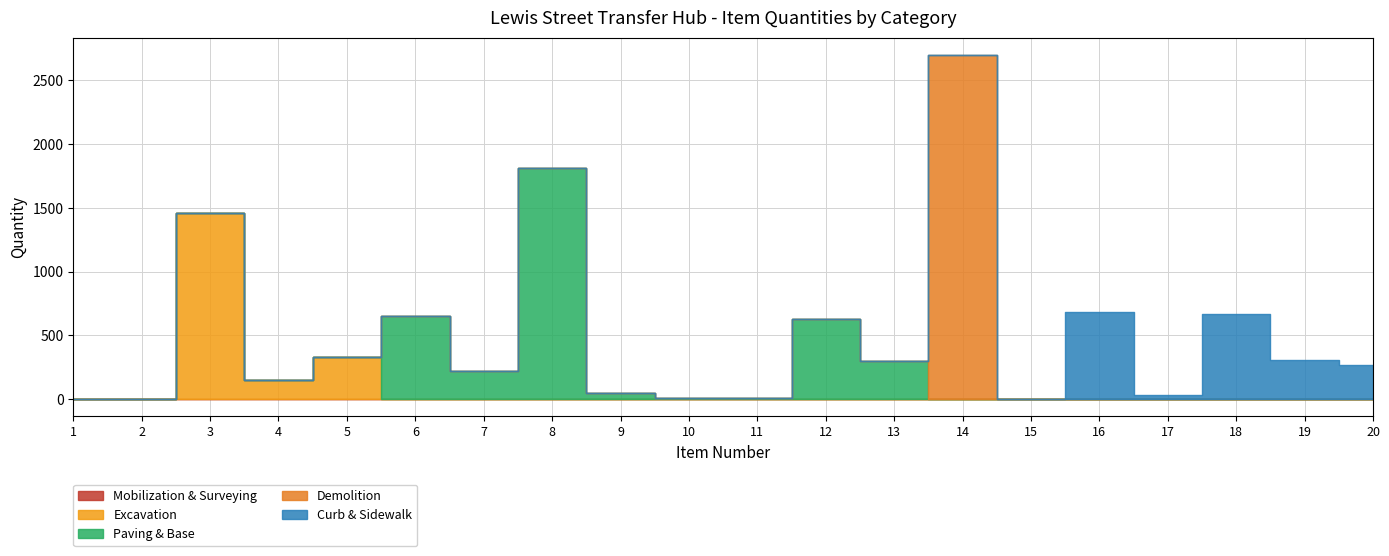

What are all the series names shown in the legend?

Mobilization & Surveying, Excavation, Paving & Base, Demolition, Curb & Sidewalk